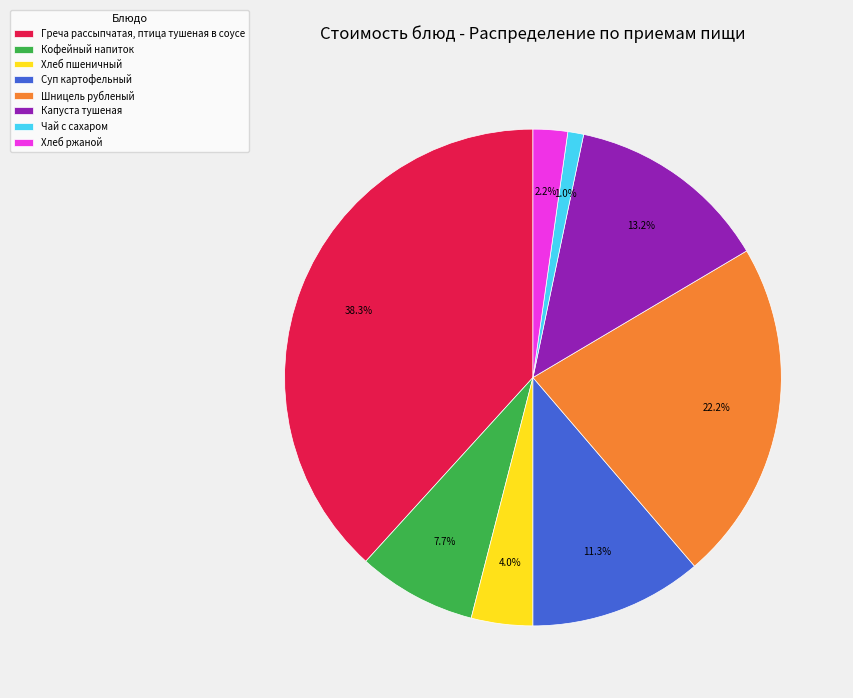

To the nearest percent, what is the difference between the largest and smallest slice percentages?

37%